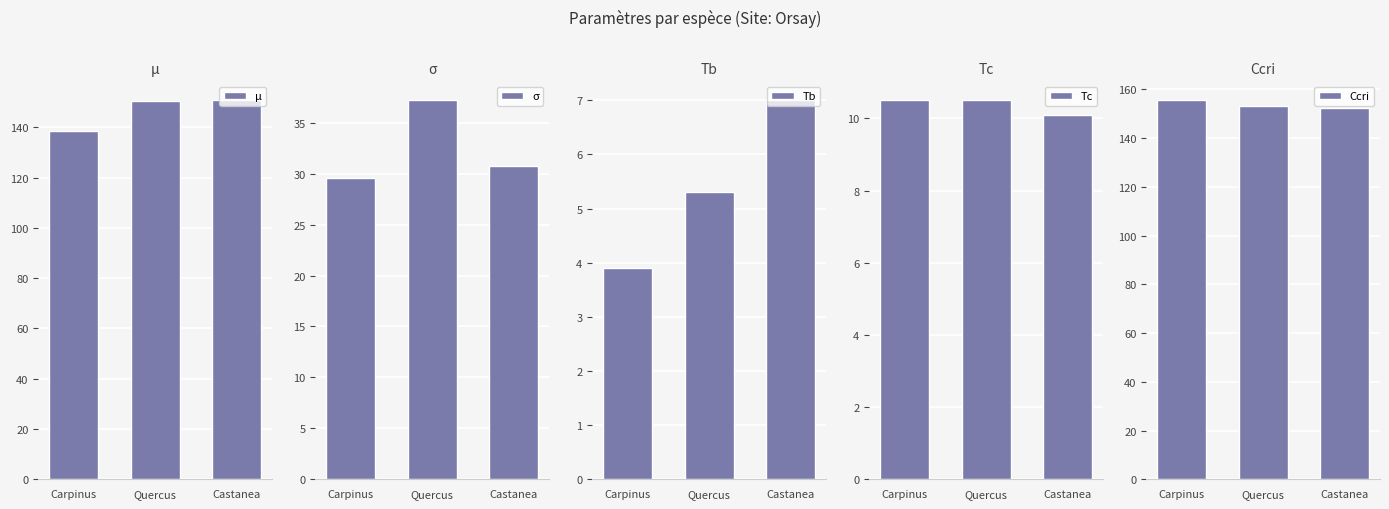

Rank the series at Quercus from highest to lowest value.

Ccri, μ, σ, Tc, Tb